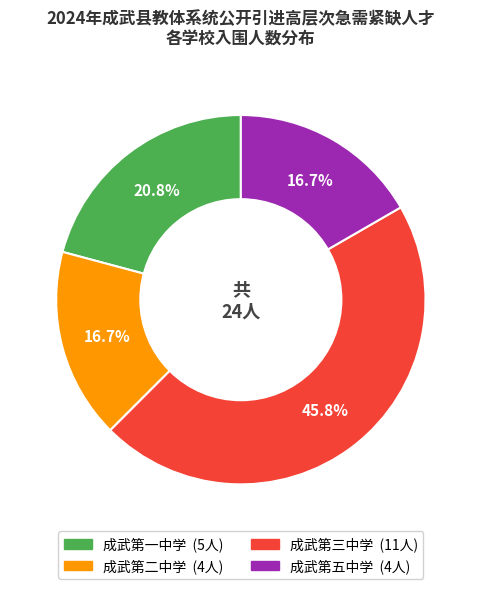

Do 成武第一中学 and 成武第二中学 together represent more than half of the pie?

No